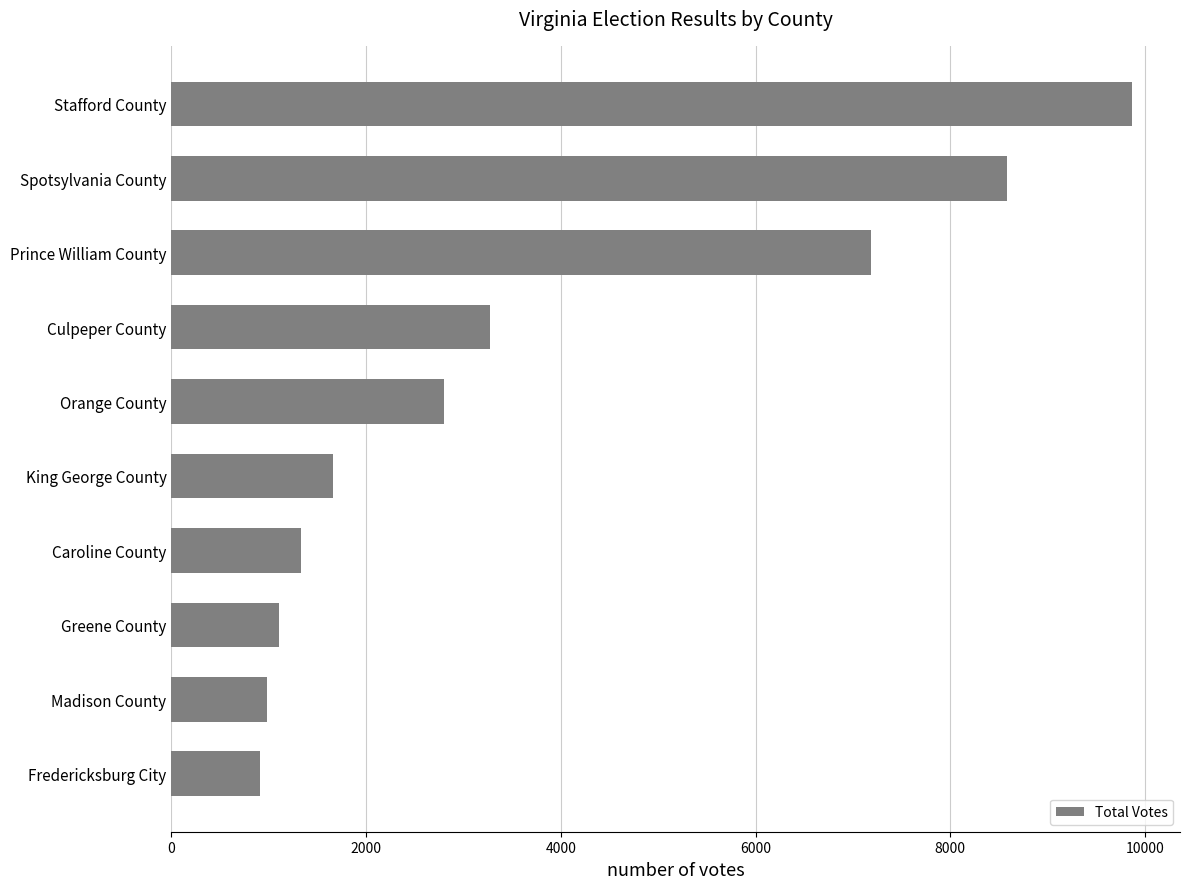

How many series are shown in this chart?

1